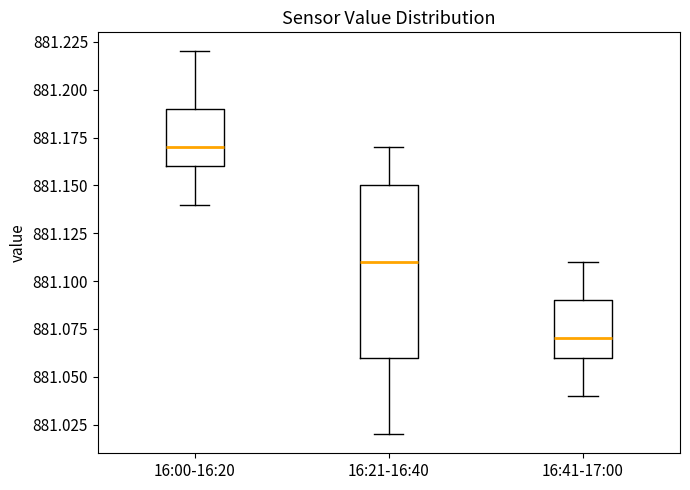

Comparing the boxes themselves (not the whiskers), which one is the tallest?

16:21-16:40